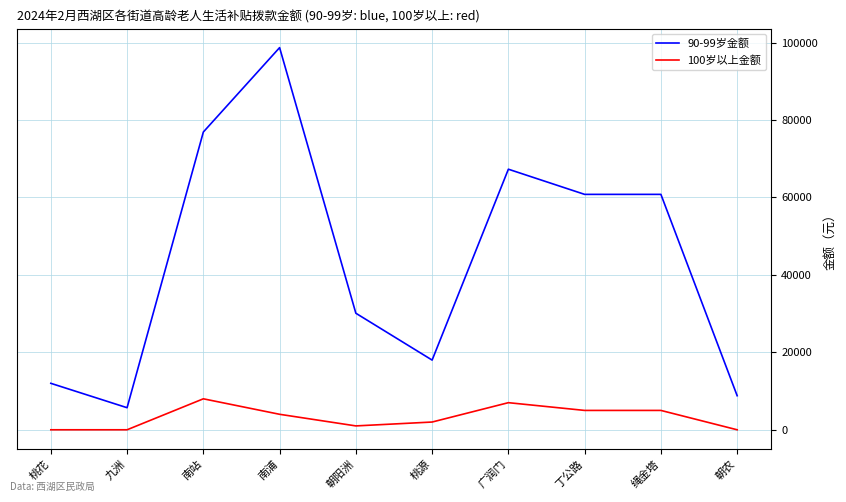

What is the spread (max minus min) of values at 南站?

68900